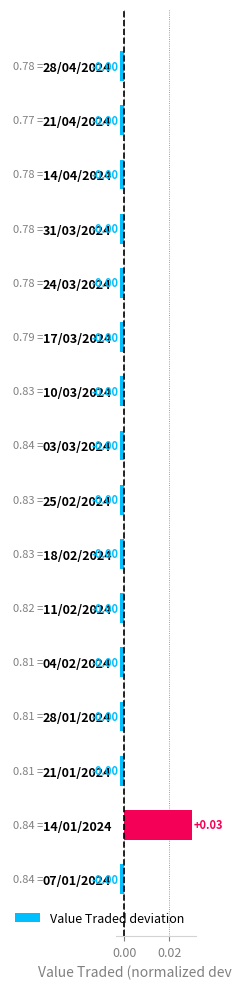

How many categories are shown in the chart?

16